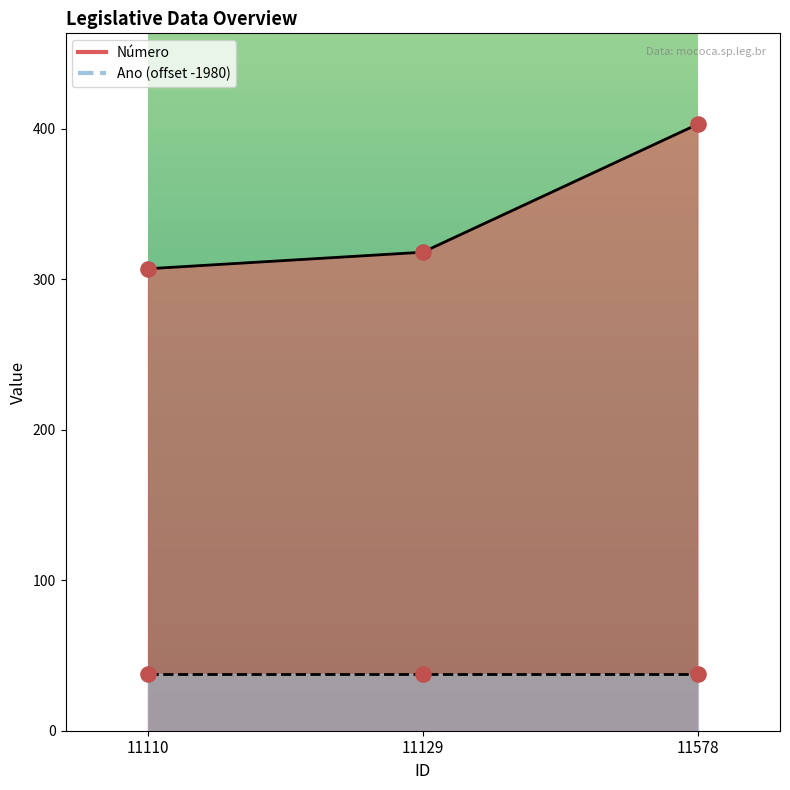

What is the ratio of the value at 11129 to the value at 11578?

0.8